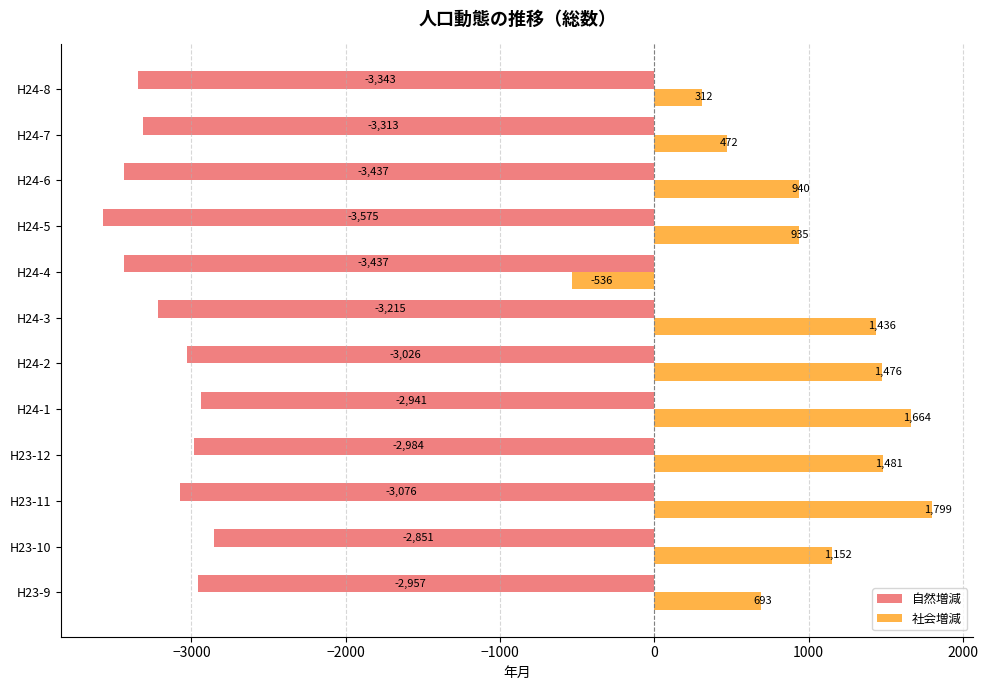

True or false: 社会増減 has a value of 1436 at H24-3.

True